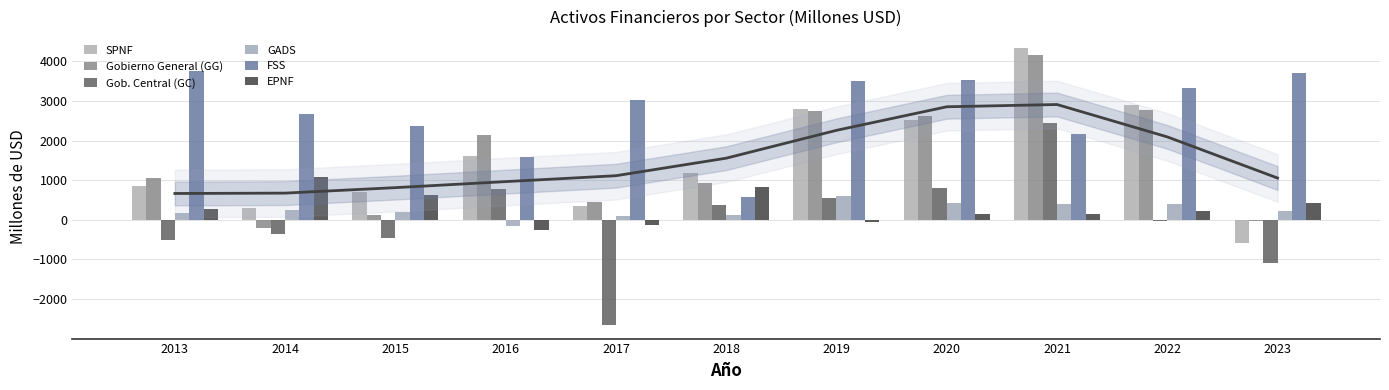

What is the sum of the Gobierno General (GG) values at 2014 and 2018?

730.5